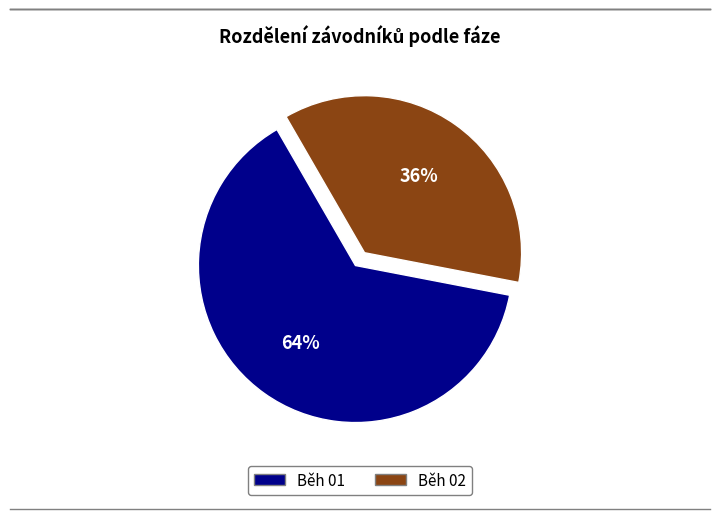

The Běh 01 slice represents 64% of the pie. True or false?

True